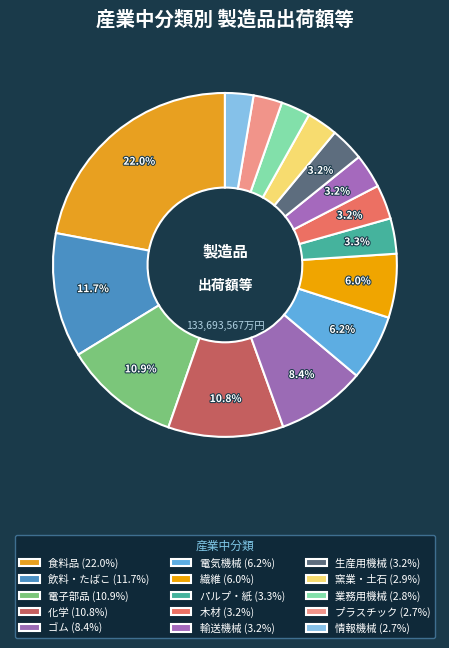

Combined, do 電子部品 and プラスチック account for over 50%?

No